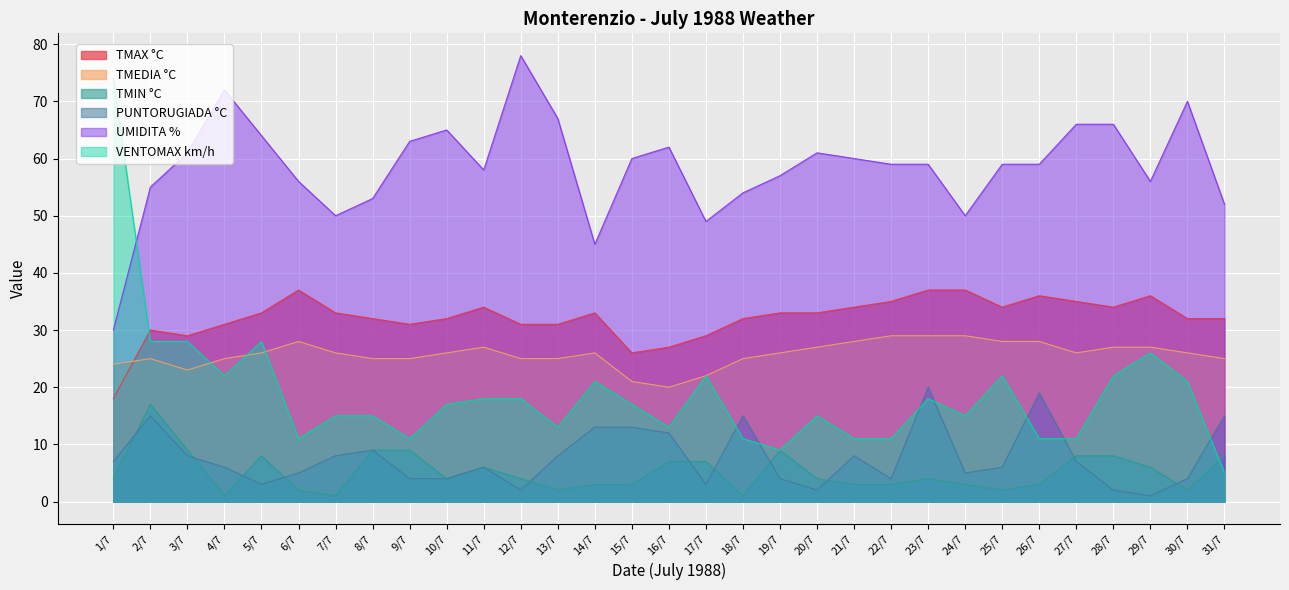

Between 9/7 and 29/7, which series saw the biggest shift?

VENTOMAX km/h